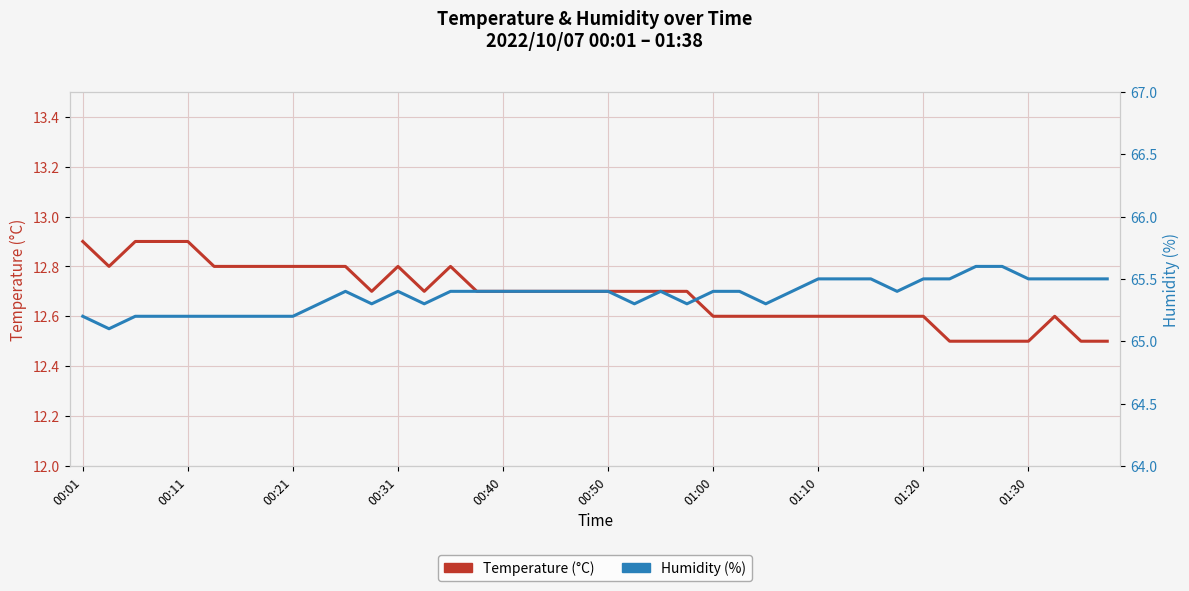

The Humidity (%) series shows 86.1 at 01:00. True or false?

False